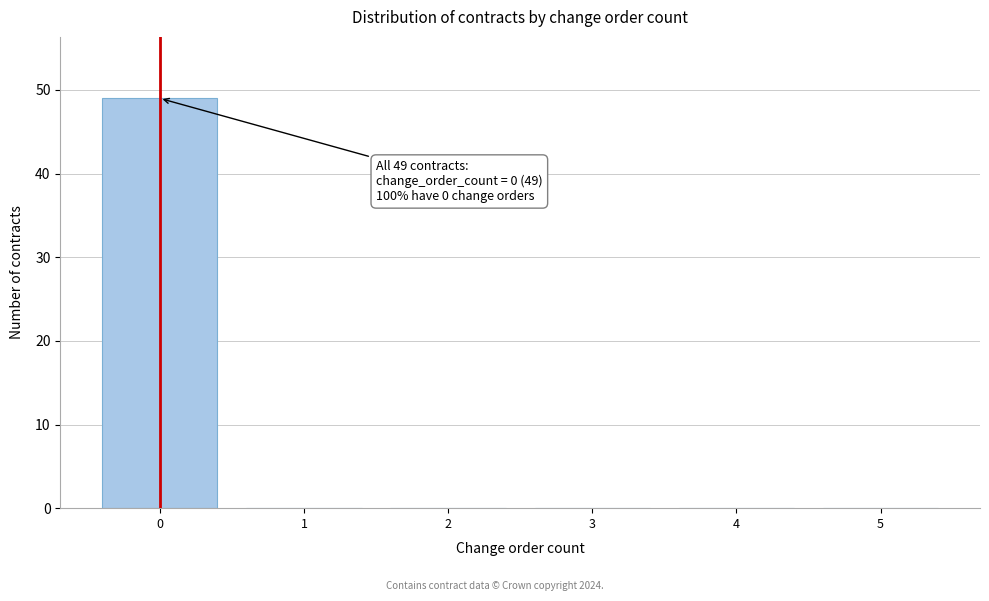

Which range on the x-axis has the tallest bar?

-0.5 to 0.5